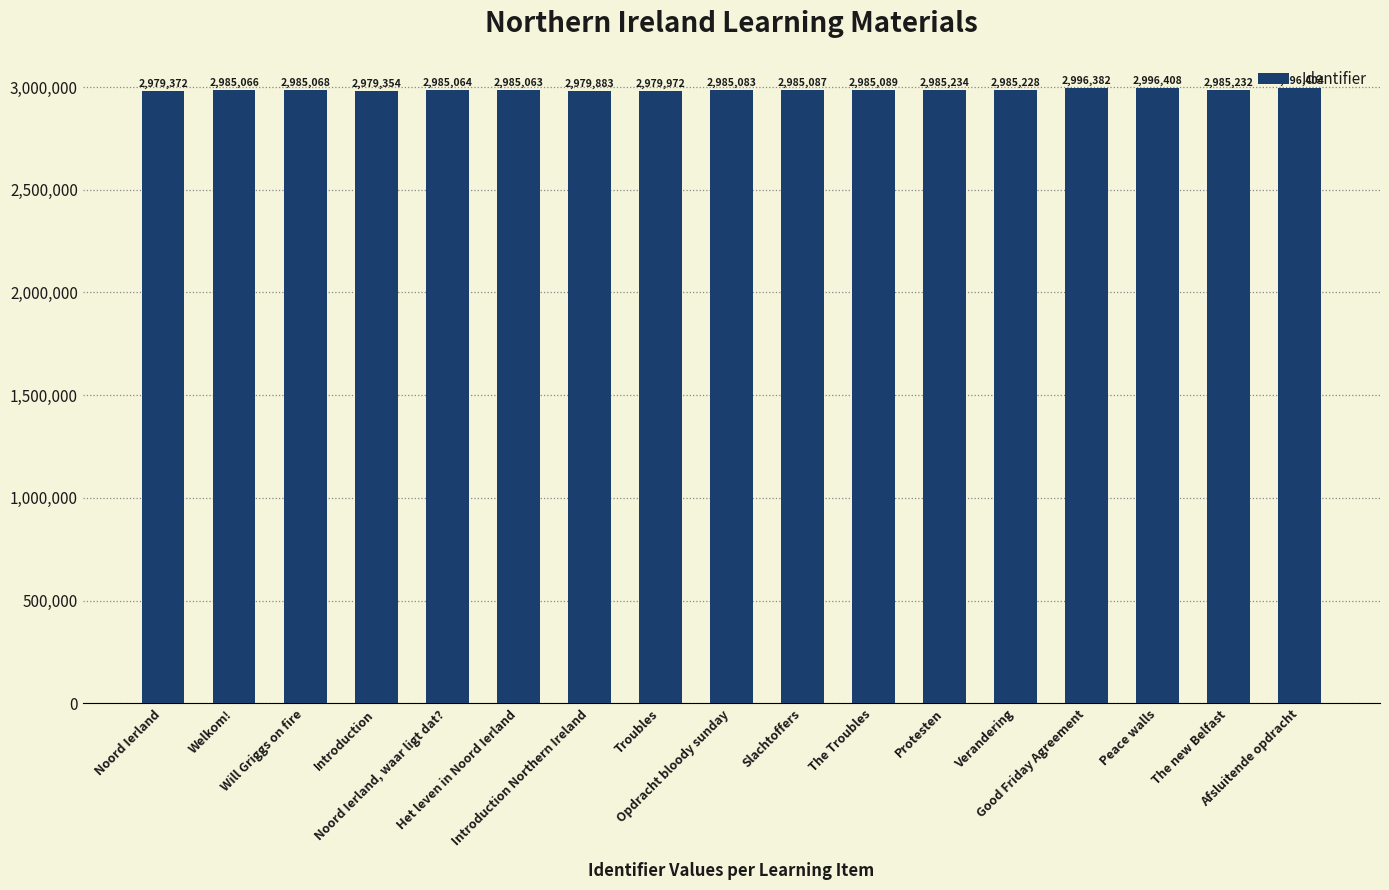

Rank the categories by value from highest to lowest.

Peace walls, Afsluitende opdracht, Good Friday Agreement, Protesten, The new Belfast, Verandering, The Troubles, Slachtoffers, Opdracht bloody sunday, Will Griggs on fire, Welkom!, Noord Ierland, waar ligt dat?, Het leven in Noord Ierland, Troubles, Introduction Northern Ireland, Noord Ierland, Introduction